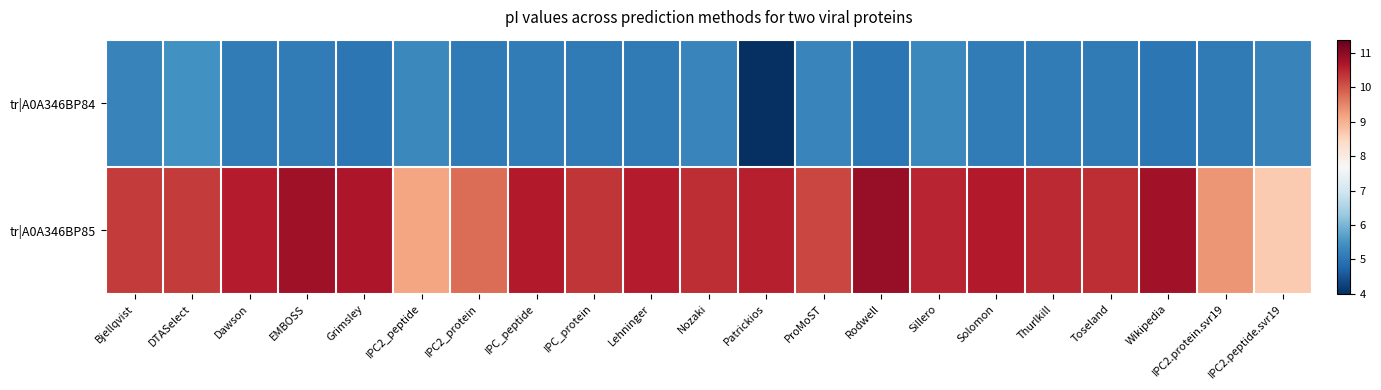

What is the maximum value shown in the chart?

10.9